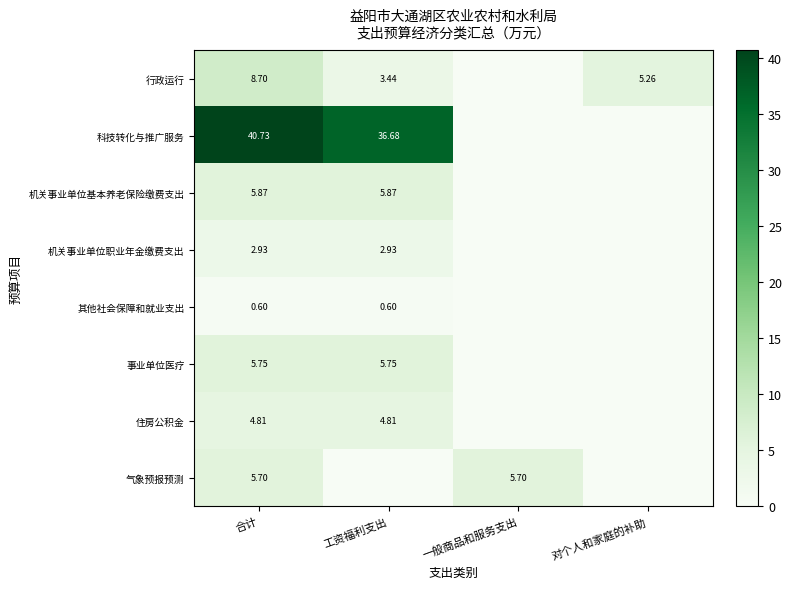

Is the value of 机关事业单位基本养老保险缴费支出 at 工资福利支出 greater than the value of 行政运行 at 工资福利支出?

Yes